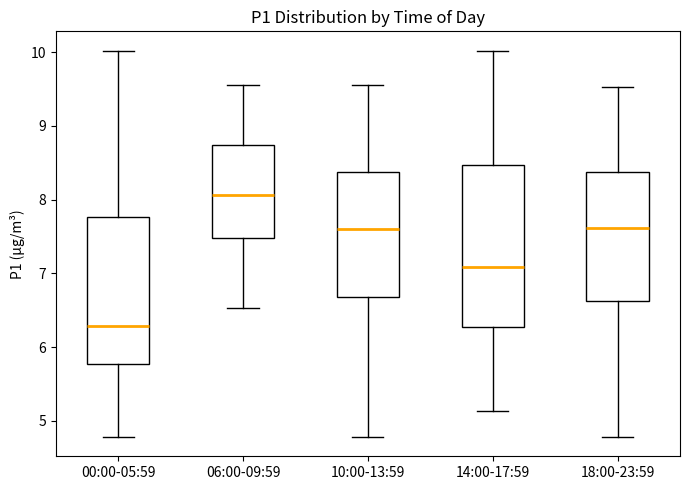

Reading left to right, read every box against the y-axis: the position of its median line, the range the box covers, and the ends of its whiskers. The values are not printed on the chart, so give them approximately, as read against the axis.

00:00-05:59: median 6.3, box 5.8 to 7.8, whiskers 4.8 to 10.0
06:00-09:59: median 8.1, box 7.5 to 8.7, whiskers 6.5 to 9.6
10:00-13:59: median 7.6, box 6.7 to 8.4, whiskers 4.8 to 9.6
14:00-17:59: median 7.1, box 6.3 to 8.5, whiskers 5.1 to 10.0
18:00-23:59: median 7.6, box 6.6 to 8.4, whiskers 4.8 to 9.5